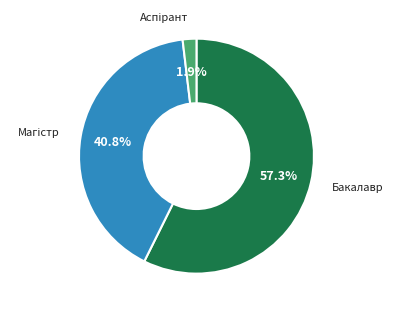

Count the number of slices in the pie.

3